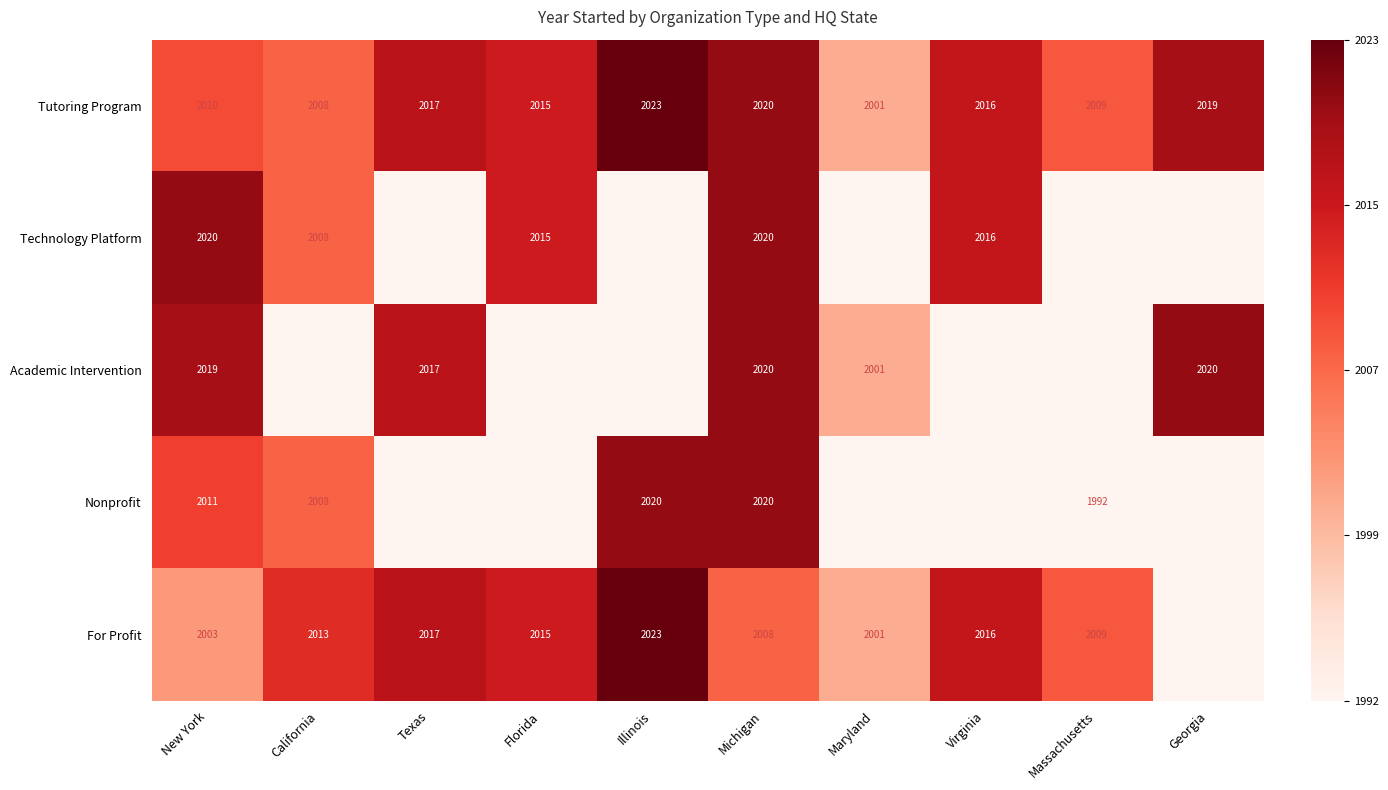

At which label does Tutoring Program first exceed 2016?

Texas